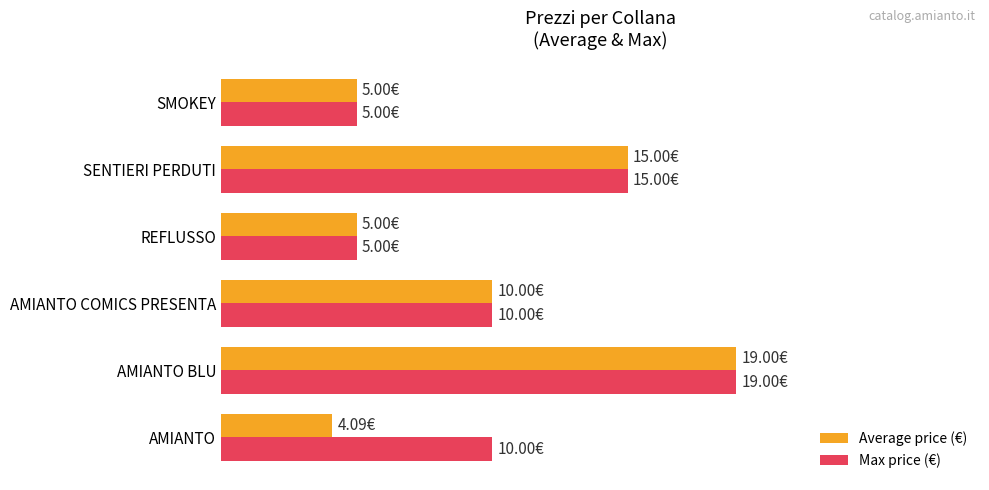

What are all the series names shown in the legend?

Average price (€), Max price (€)